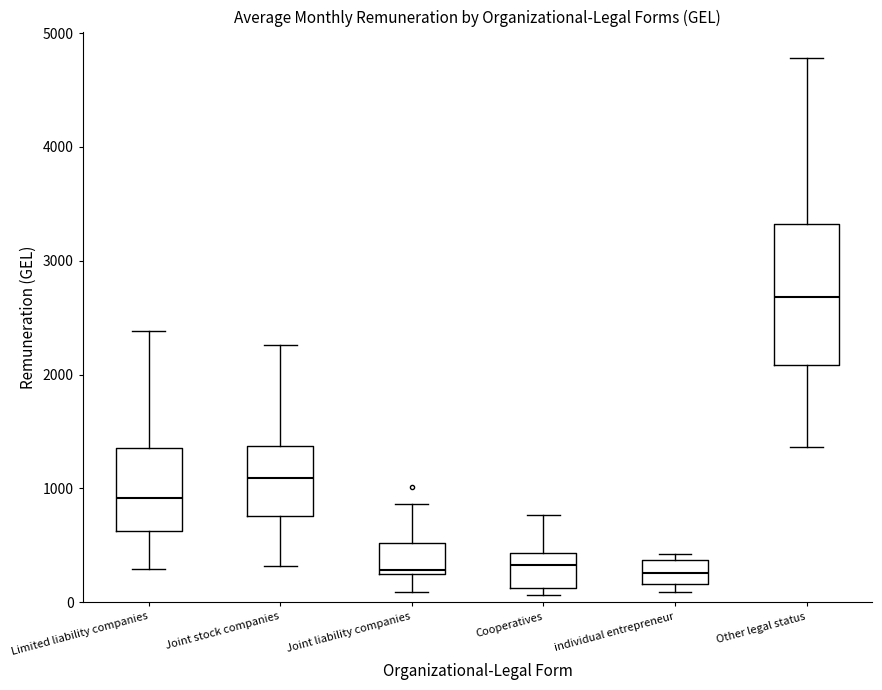

Where is the lower edge of the box for Cooperatives on the y-axis? The values are not printed on the chart, so give them approximately, as read against the axis.

100